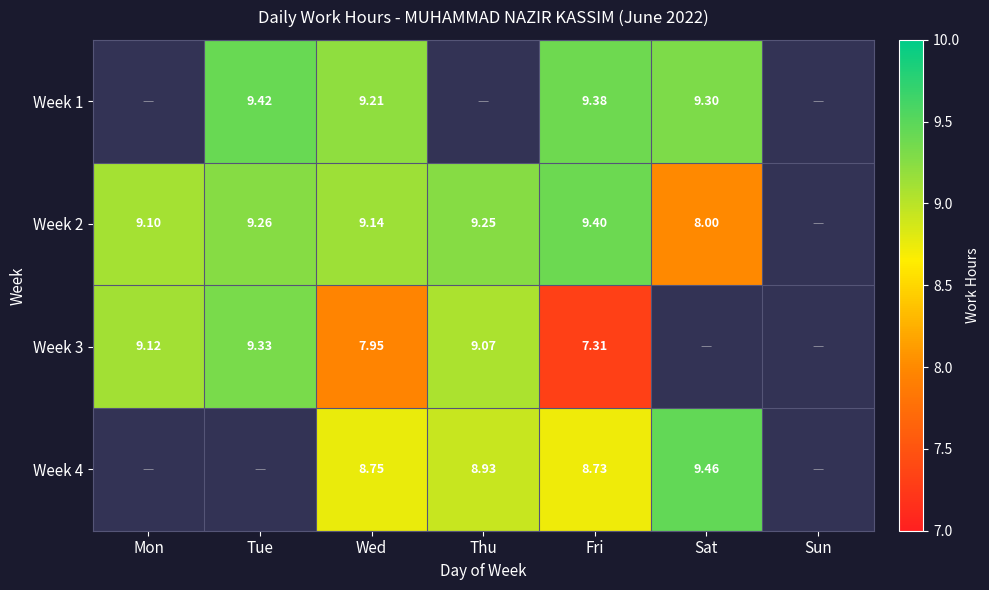

At which category does the chart reach its peak across all series?

Sat